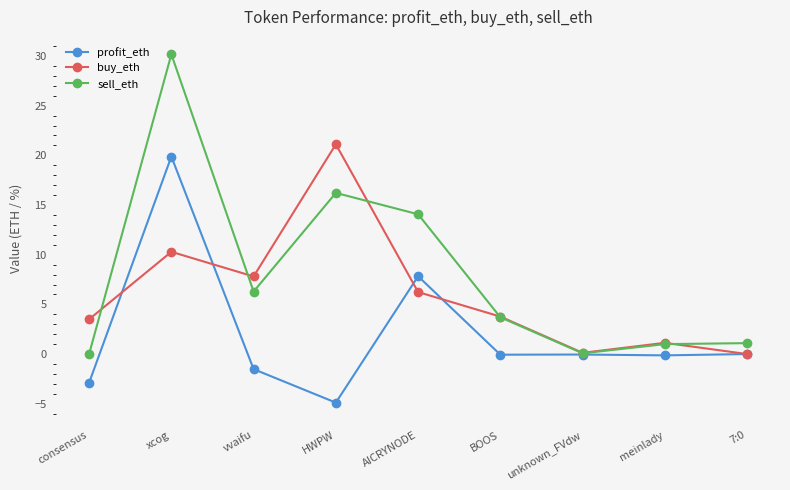

What is the total value across all series at BOOS?

7.4